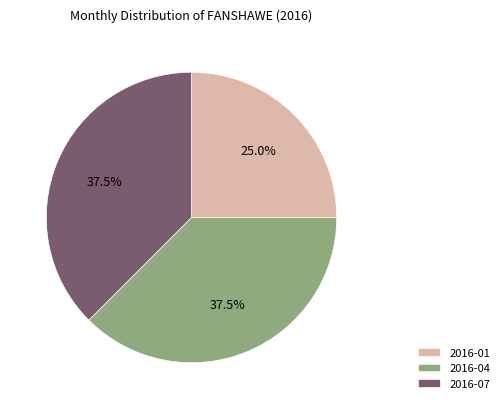

Count the number of slices in the pie.

3